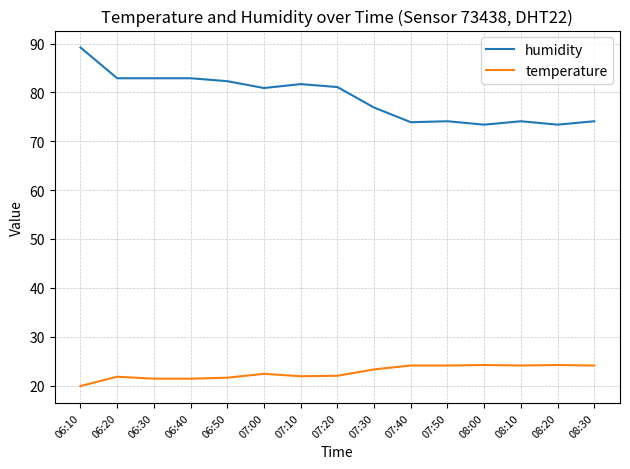

At 07:10, list the series in order from largest to smallest.

humidity, temperature